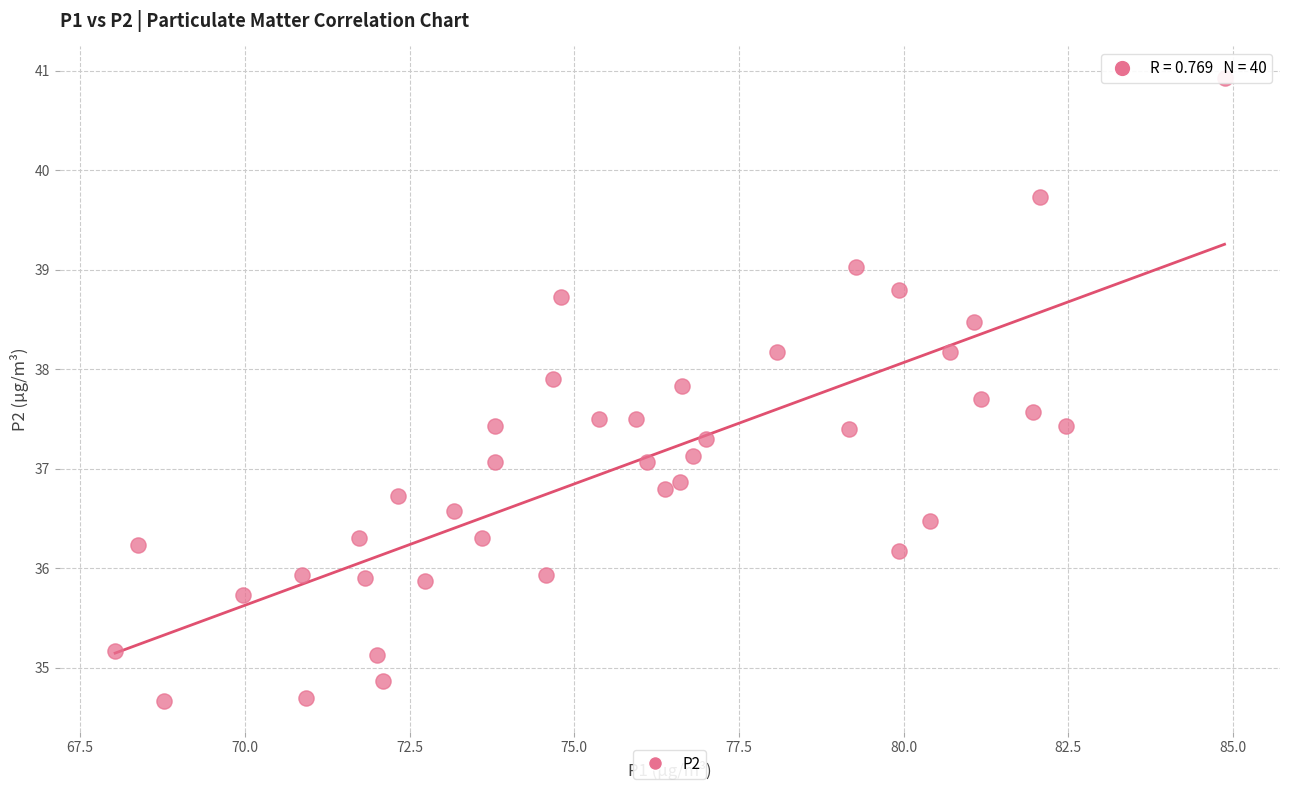

What is the range of X values (max minus min)?

16.8